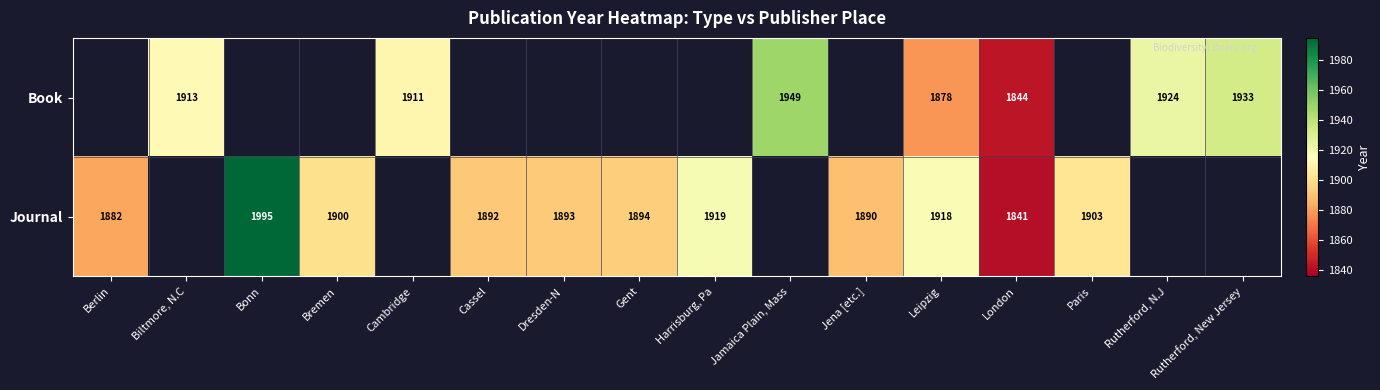

The Book series shows 3192 at Jamaica Plain, Mass. True or false?

False